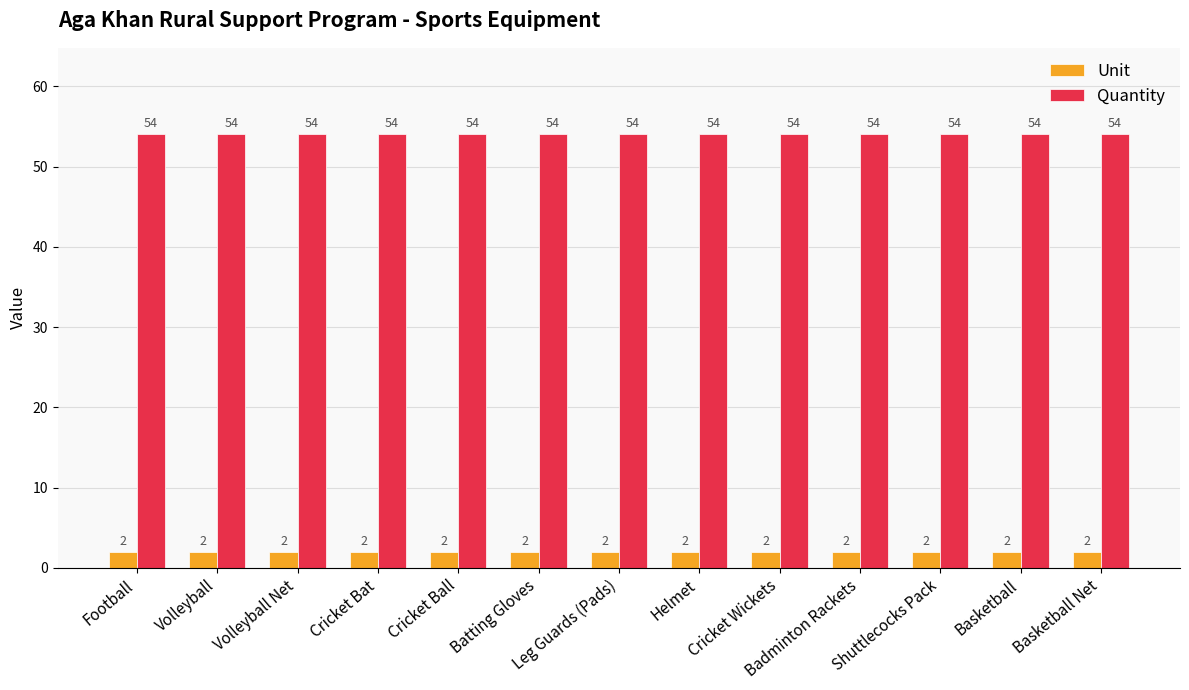

Reading right to left, transcribe all the data shown in this chart.

Unit: 2	2	2	2	2	2	2	2	2	2	2	2	2
Quantity: 54	54	54	54	54	54	54	54	54	54	54	54	54